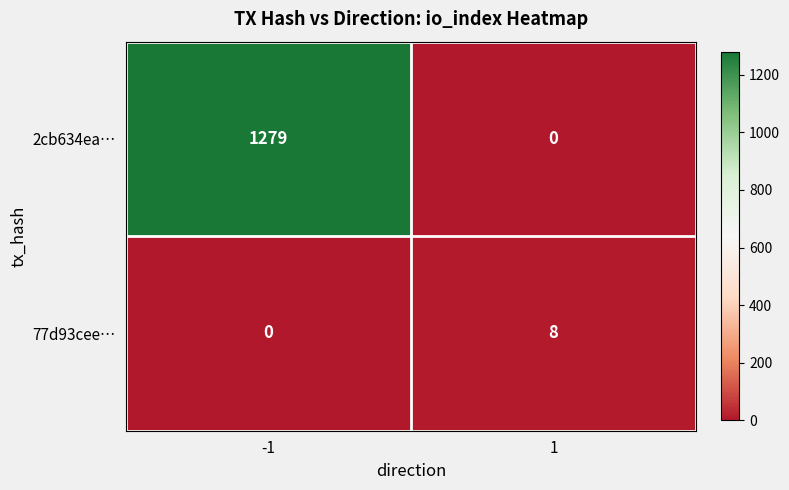

Reading left to right, what are all the values shown in this chart?

2cb634ea…: -1=1279	1=0
77d93cee…: -1=0	1=8